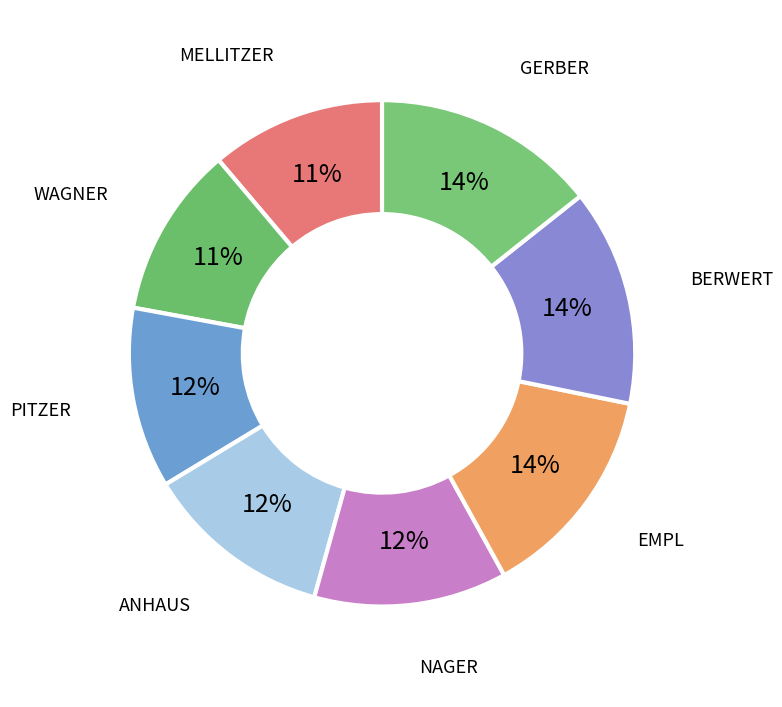

Does BERWERT account for over 50% of the chart?

No